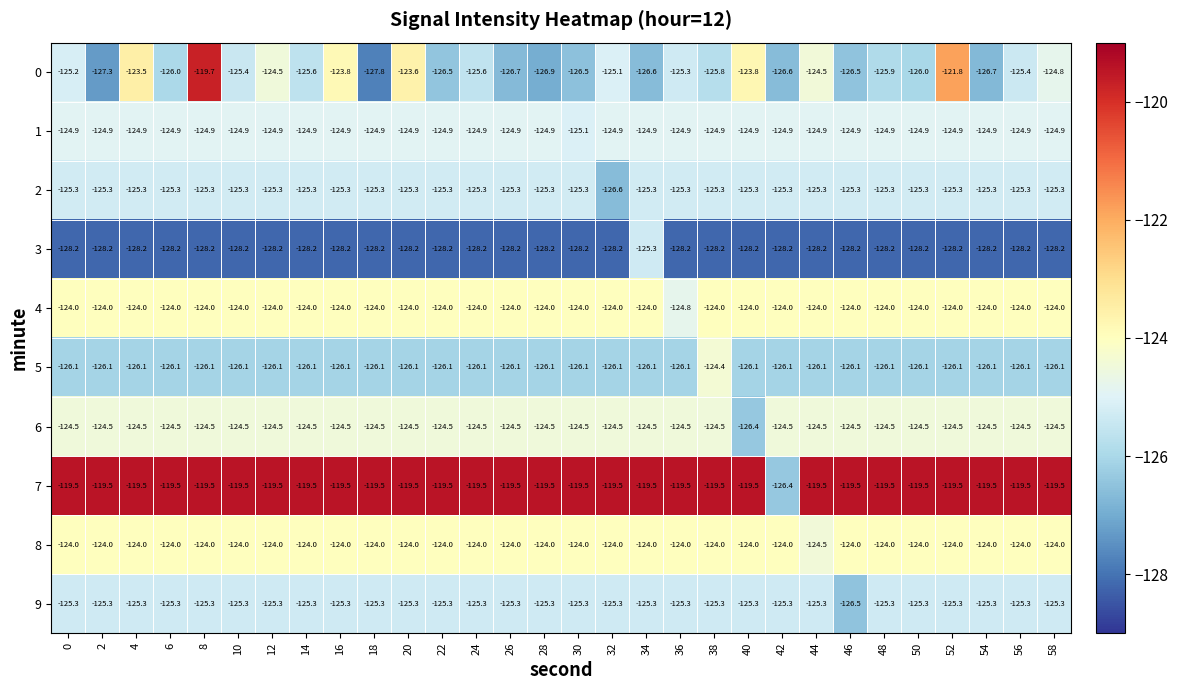

The value of 8 at 26 is -124.0. True or false?

True